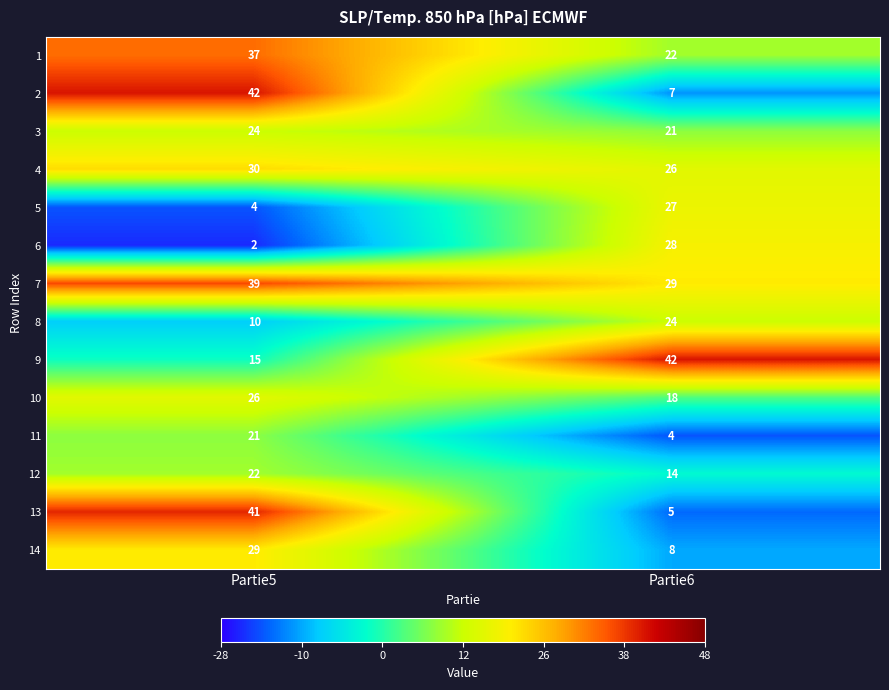

What is the sum of all 4 values?

56